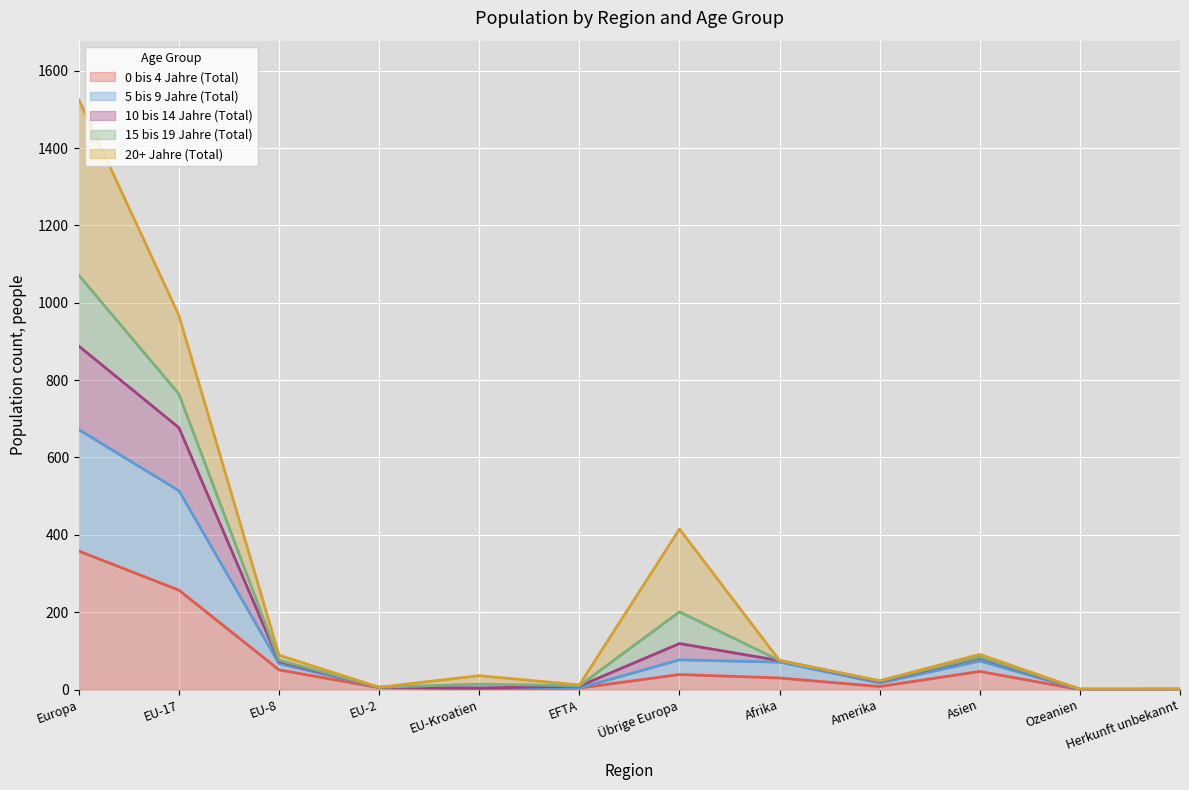

At which label does 0 bis 4 Jahre (Total) reach its peak?

Europa